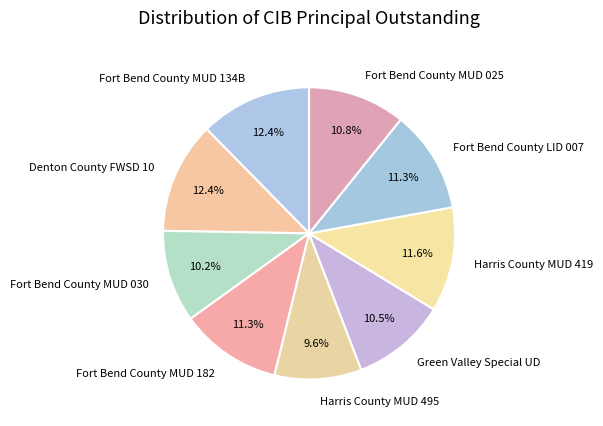

What is the smallest slice in the pie chart?

Harris County MUD 495